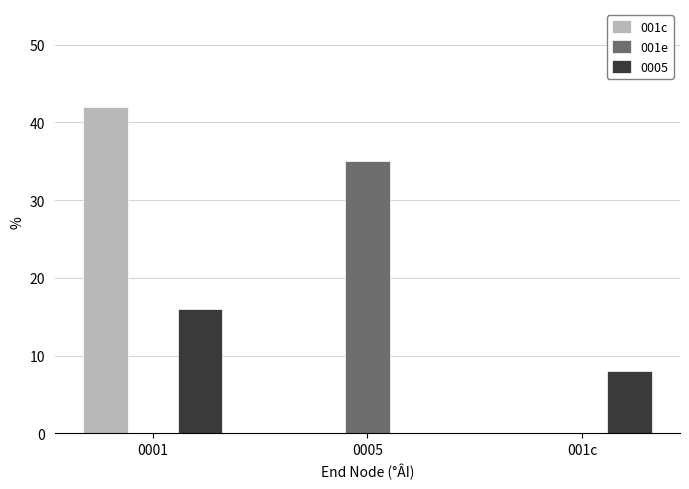

Which series changed the most between 0001 and 0005?

001c